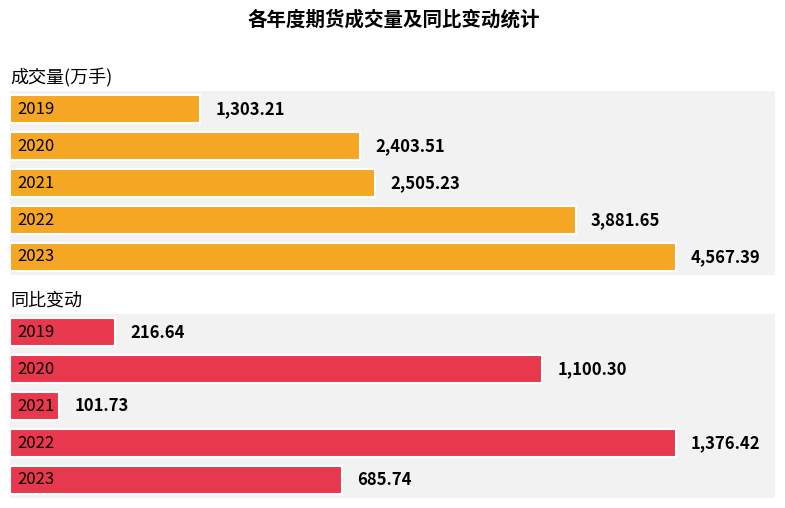

Is the value of 成交量(万手) at 2020 greater than the value of 同比变动 at 2020?

Yes